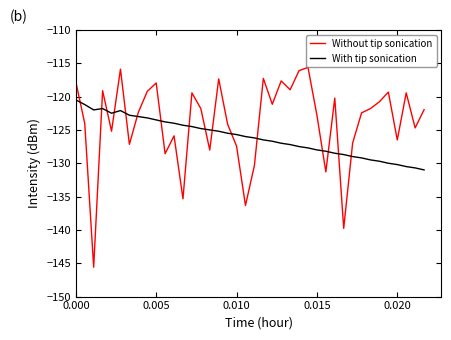

Rank the series by their average value, from lowest to highest.

With tip sonication, Without tip sonication